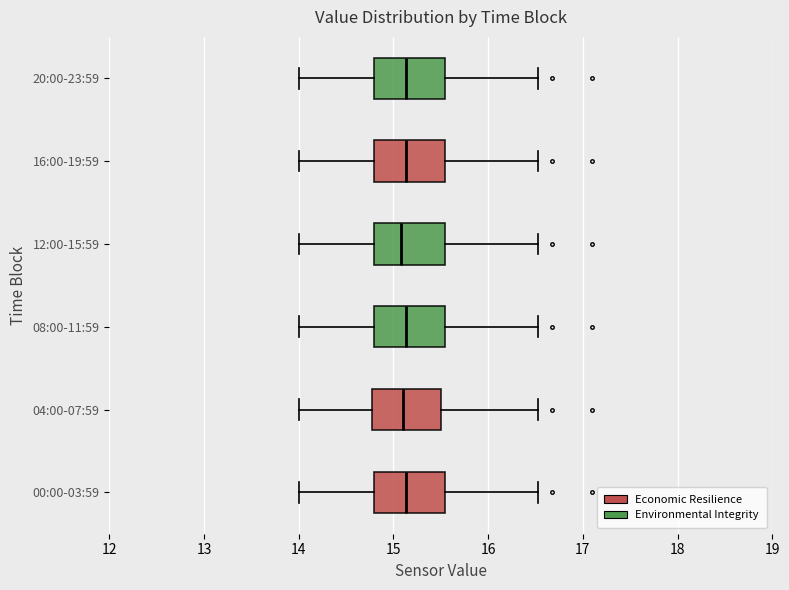

Reading bottom to top, read every box against the x-axis: the position of its median line, the range the box covers, and the ends of its whiskers. The values are not printed on the chart, so give them approximately, as read against the axis.

00:00-03:59: median 15.1, box 14.8 to 15.5, whiskers 14.0 to 16.5
04:00-07:59: median 15.1, box 14.8 to 15.5, whiskers 14.0 to 16.5
08:00-11:59: median 15.1, box 14.8 to 15.5, whiskers 14.0 to 16.5
12:00-15:59: median 15.1, box 14.8 to 15.5, whiskers 14.0 to 16.5
16:00-19:59: median 15.1, box 14.8 to 15.5, whiskers 14.0 to 16.5
20:00-23:59: median 15.1, box 14.8 to 15.5, whiskers 14.0 to 16.5